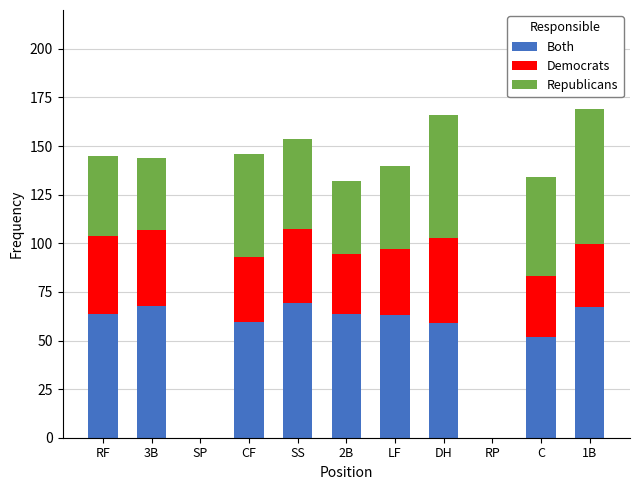

Does the chart contain stacked bars?

Yes